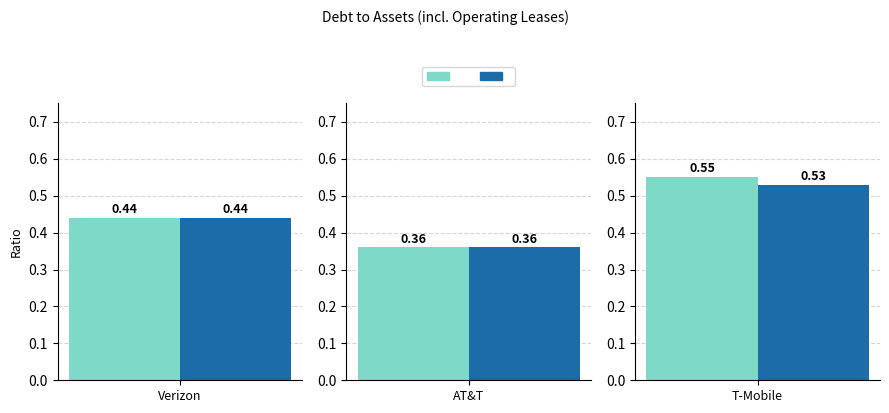

Is the value of T-Mobile at 2024-12-31 greater than the value of AT&T at 2024-09-30?

Yes